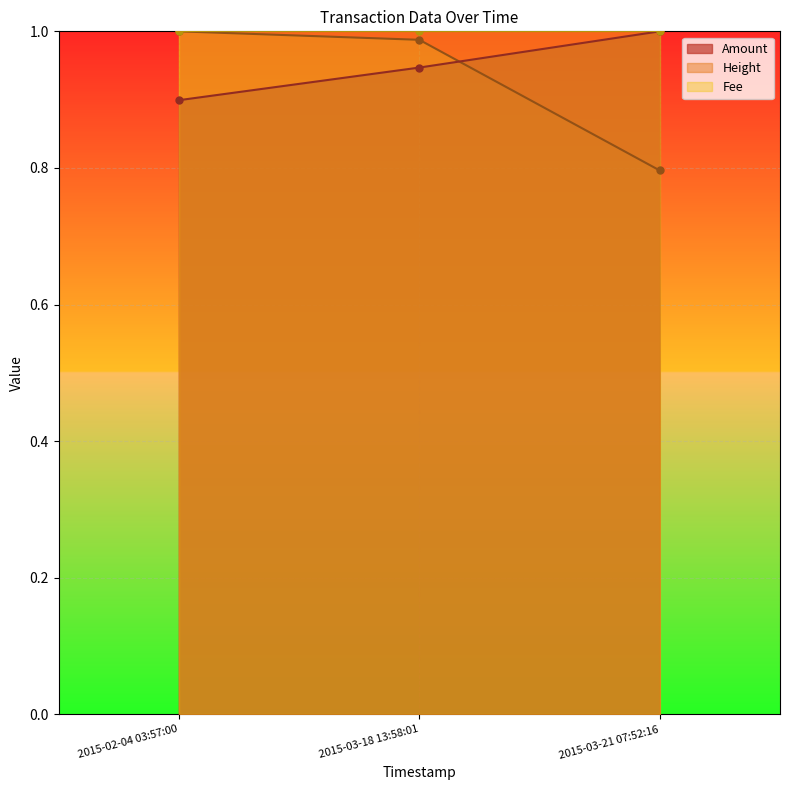

What is the average value of the Height series?

0.9